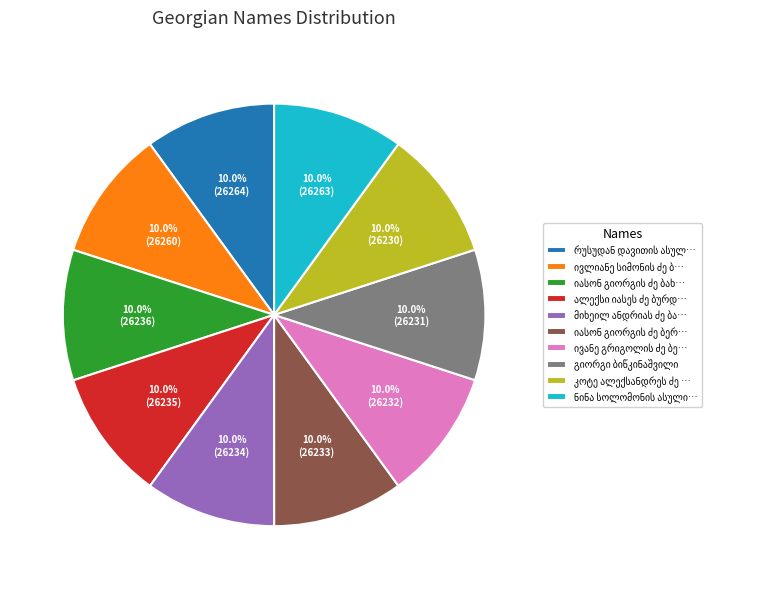

Is there a majority slice in this chart?

No